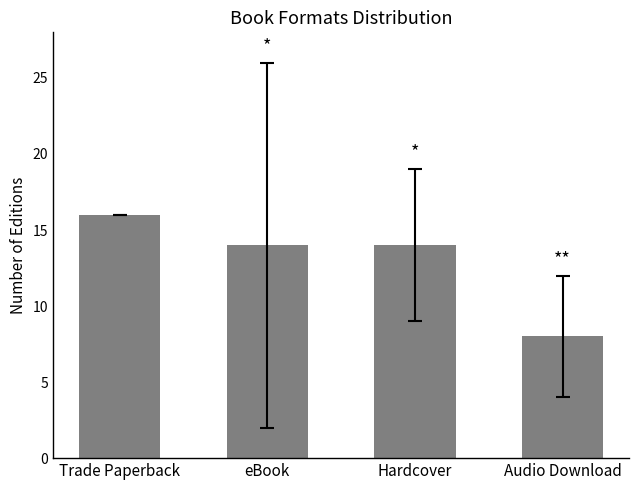

Which category has the highest value across all series?

Trade Paperback